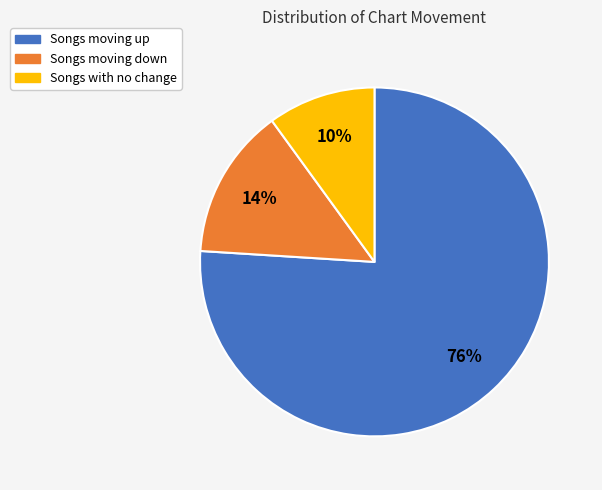

Is there a majority slice in this chart?

Yes